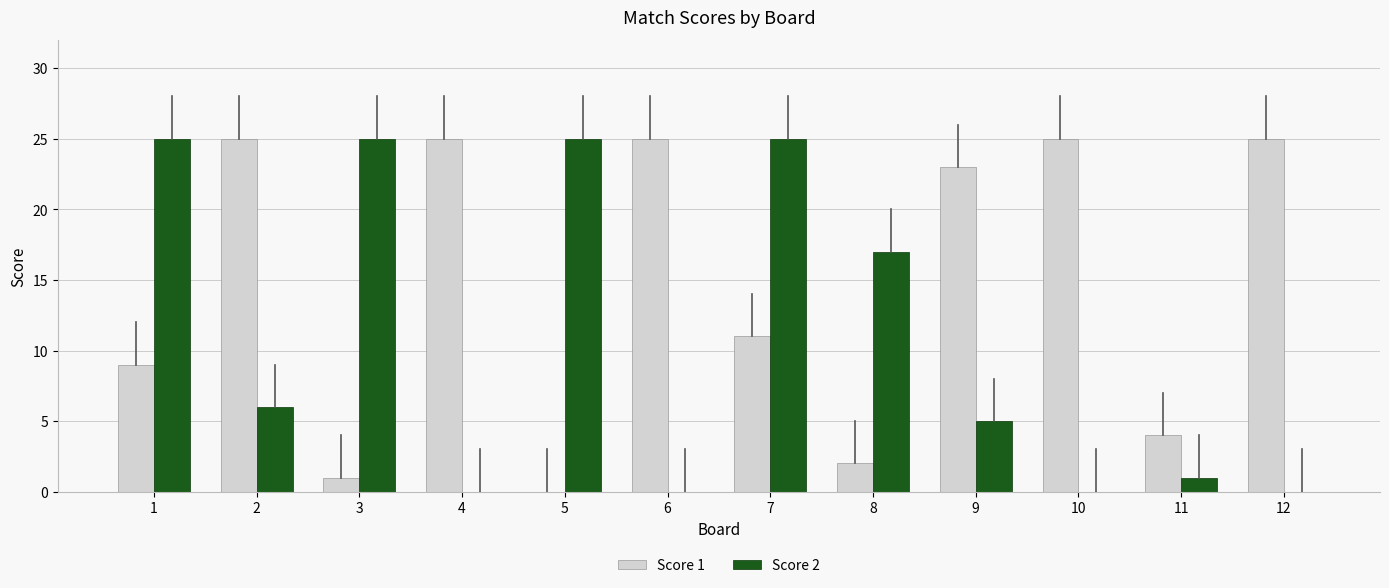

Reading left to right, transcribe all the data shown in this chart.

Score 1: 1=9	2=25	3=1	4=25	5=0	6=25	7=11	8=2	9=23	10=25	11=4	12=25
Score 2: 1=25	2=6	3=25	4=0	5=25	6=0	7=25	8=17	9=5	10=0	11=1	12=0